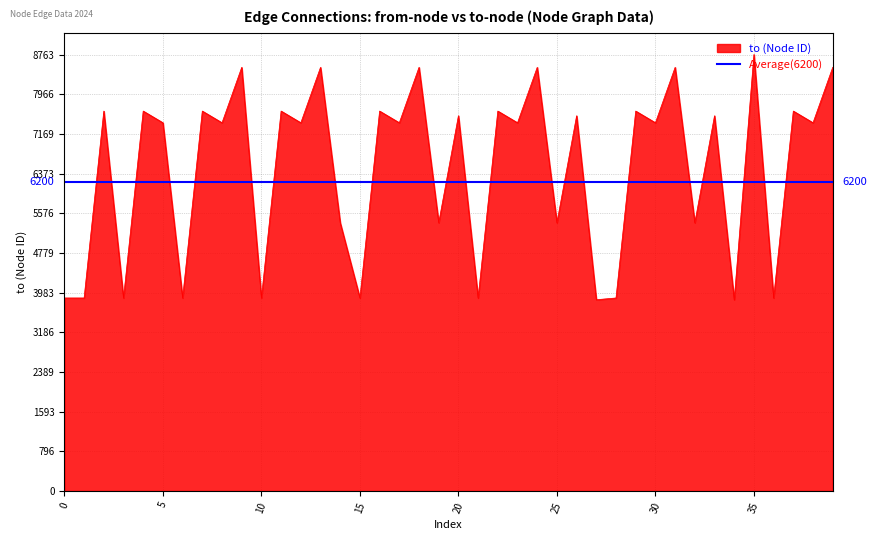

How many lines are shown in the chart?

1